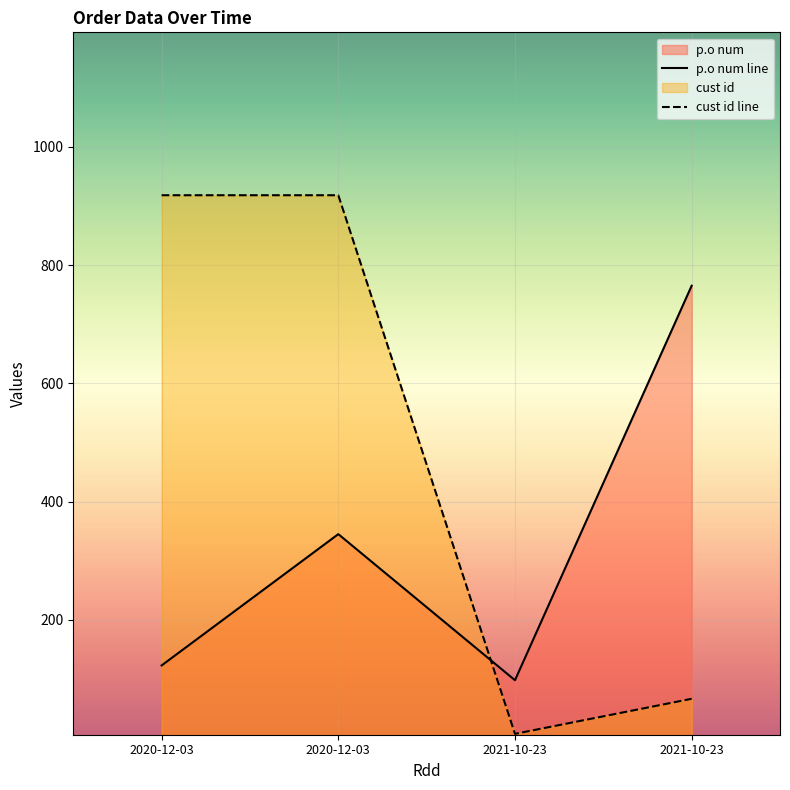

At 2020-12-03, list the series in order from smallest to largest.

p.o num, cust id